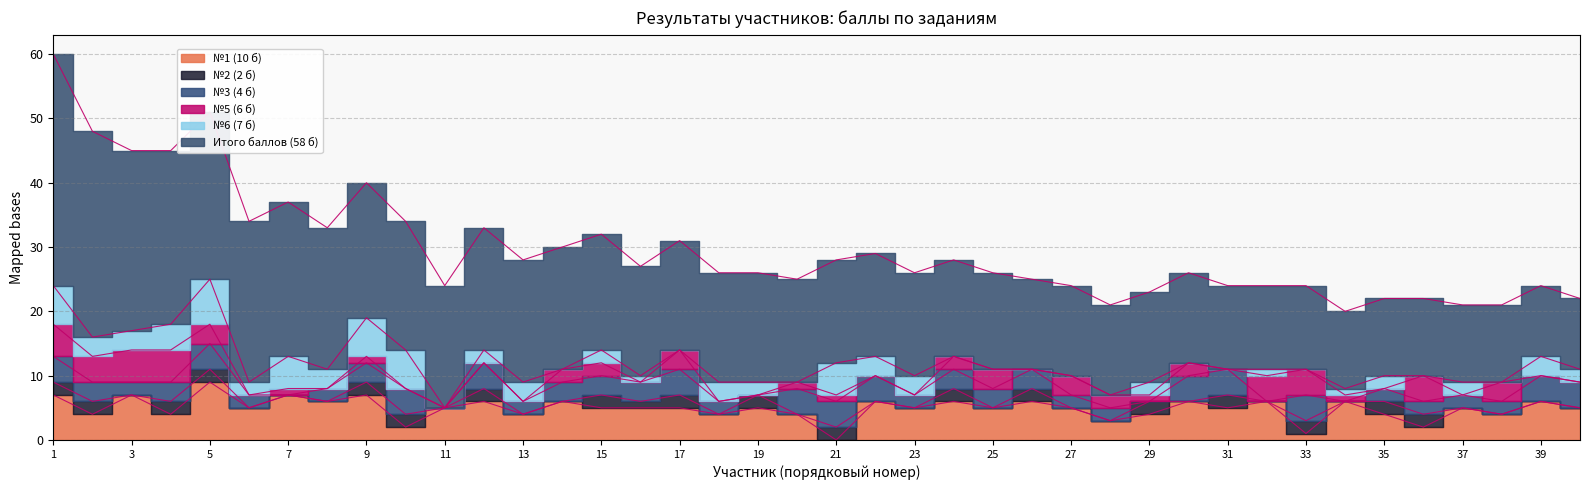

Where do №3 (4 б) and №5 (6 б) first cross each other?

4 and 5